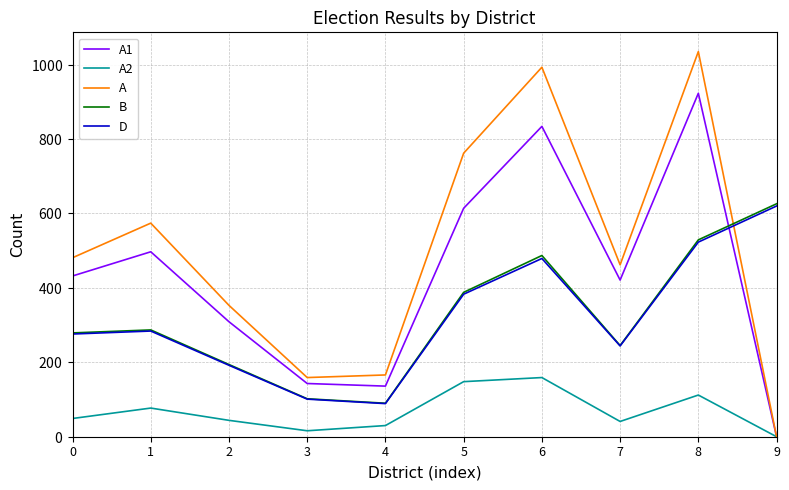

Is this an area chart (filled region under the line)?

No